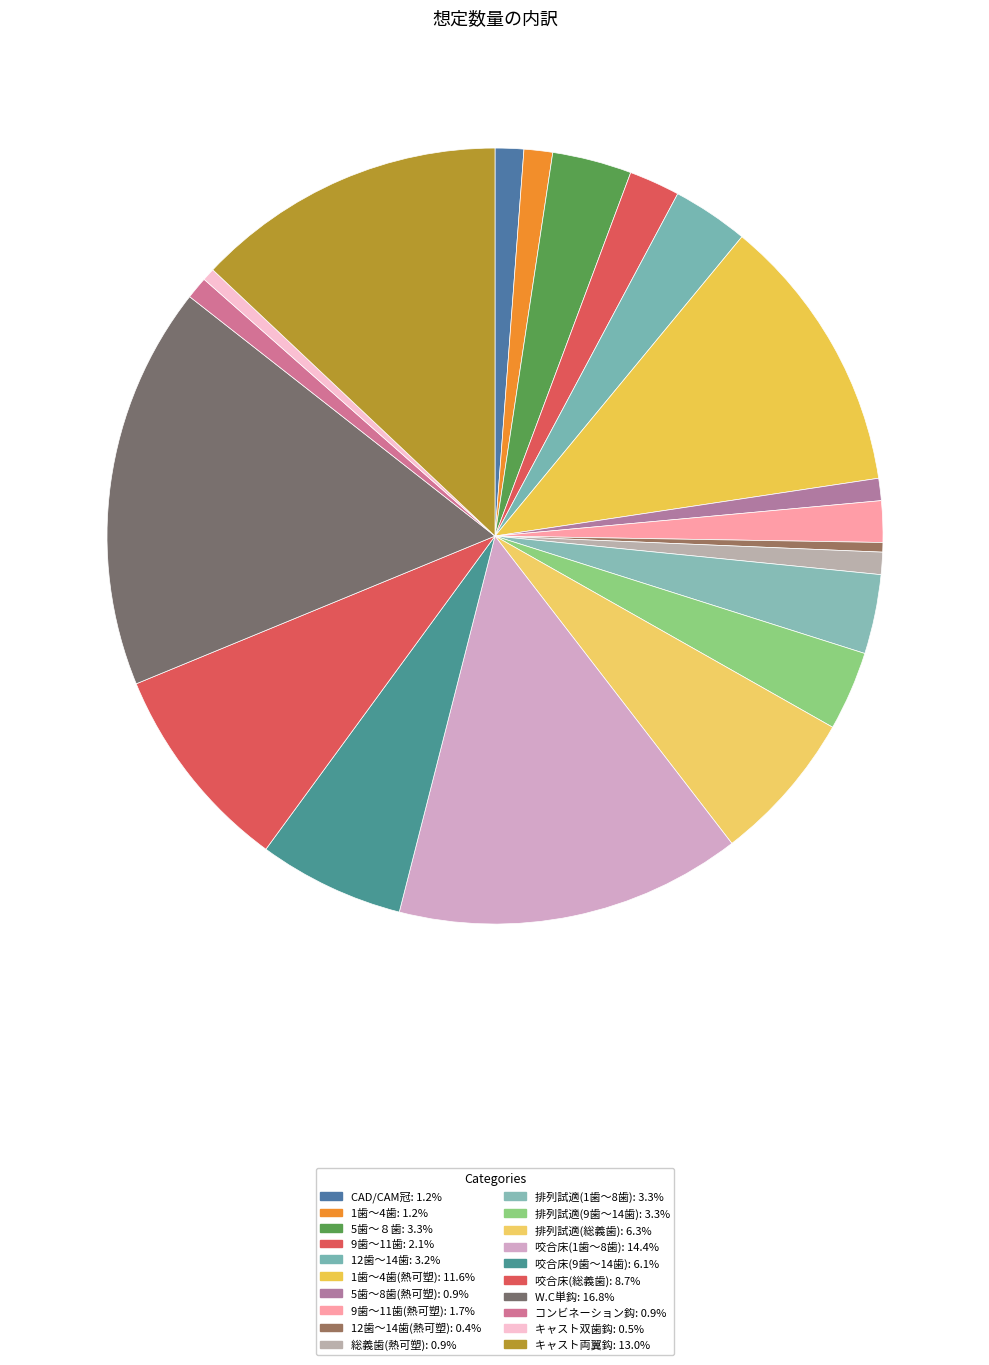

How many slices are in this pie chart?

20